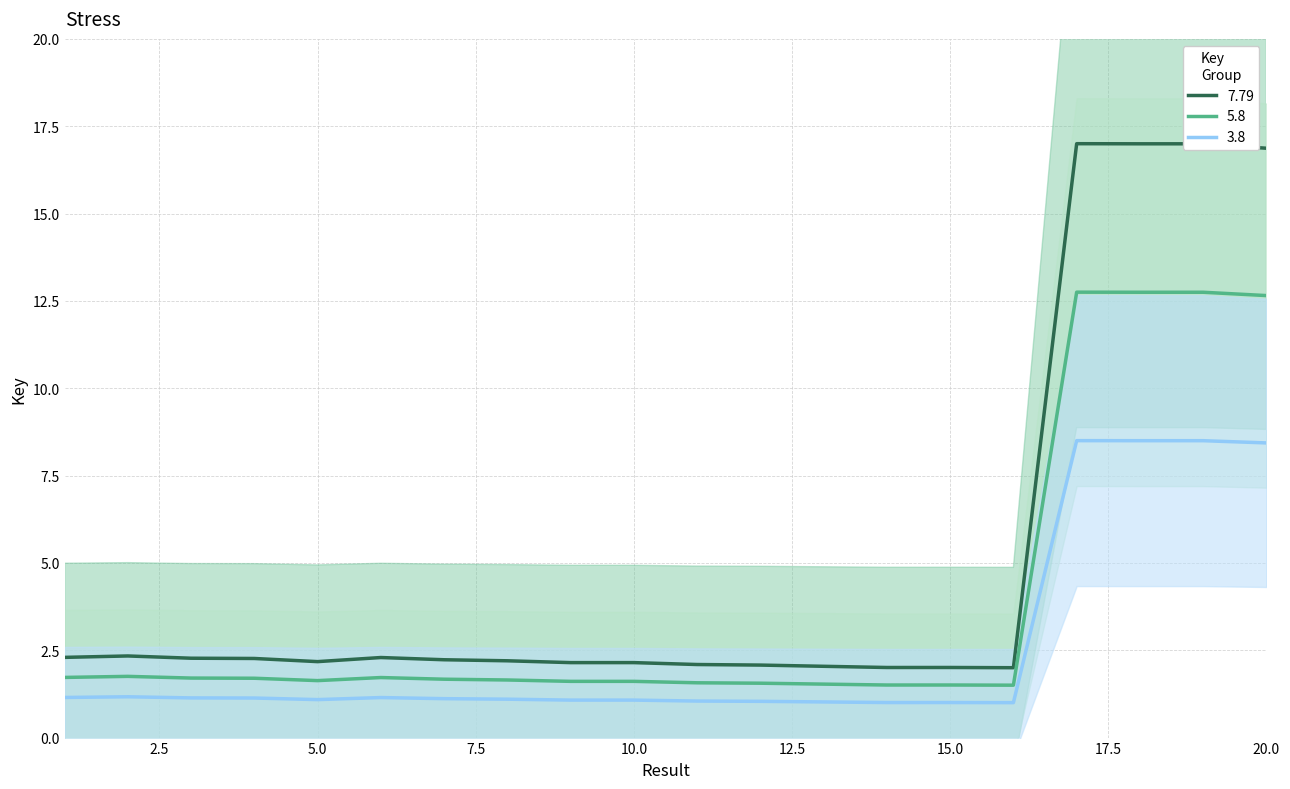

True or false: 7.79 and 3.8 cross at least once.

False